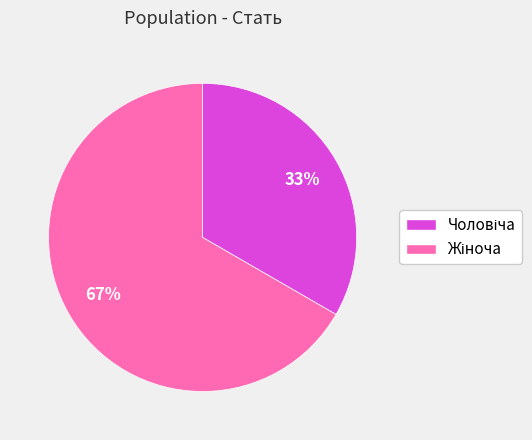

How many segments does this pie chart have?

2